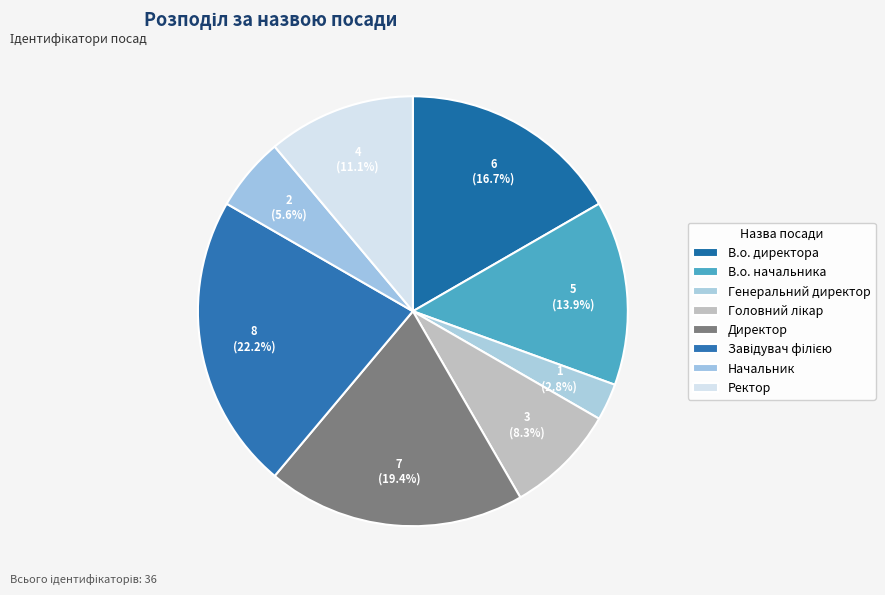

What percentage do Директор and Головний лікар together represent?

27.8%